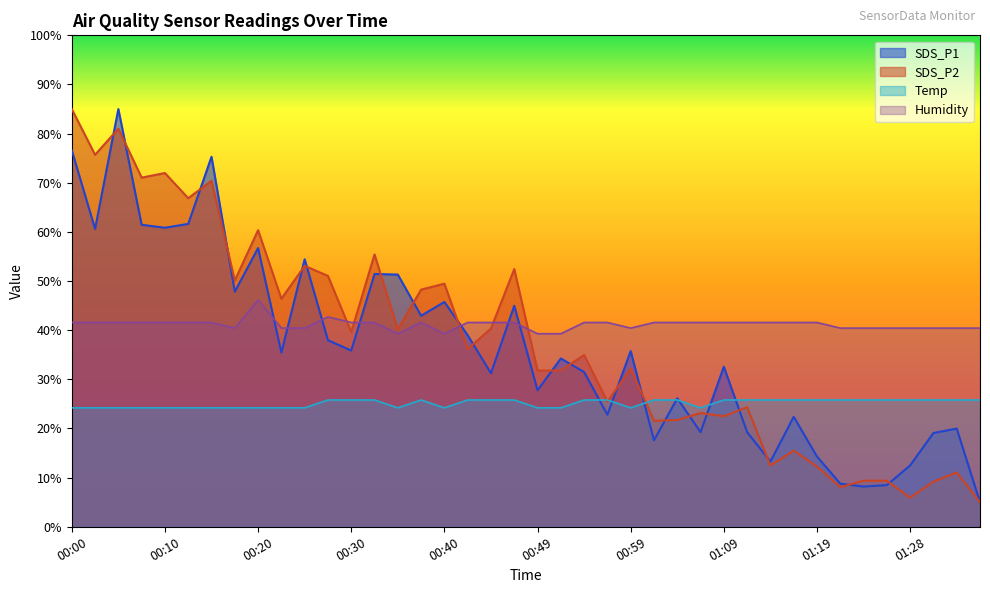

Is it true that Humidity equals 40.4 at 01:23?

True